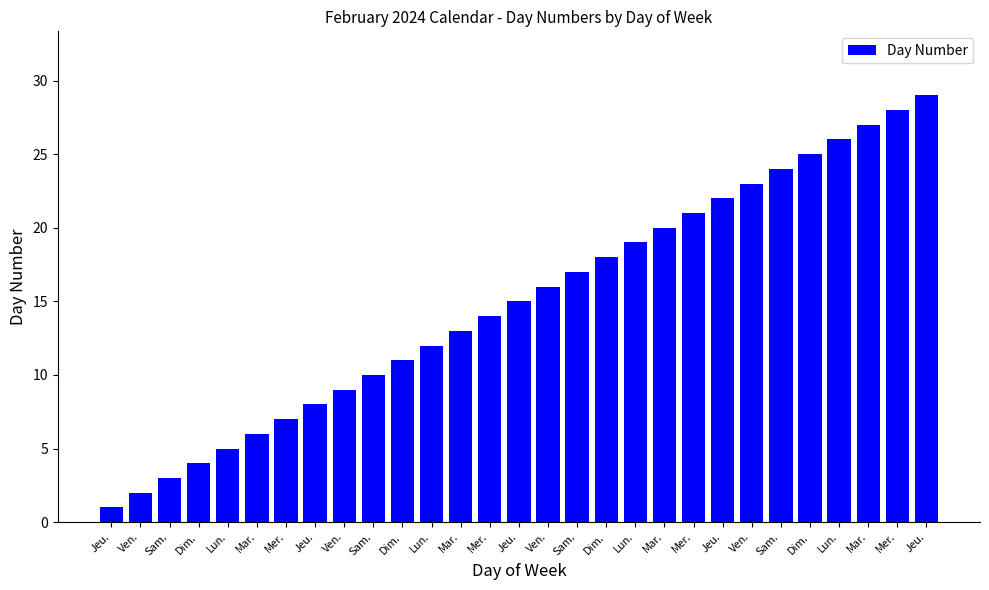

At which label is the value closest to 15?

Jeu.